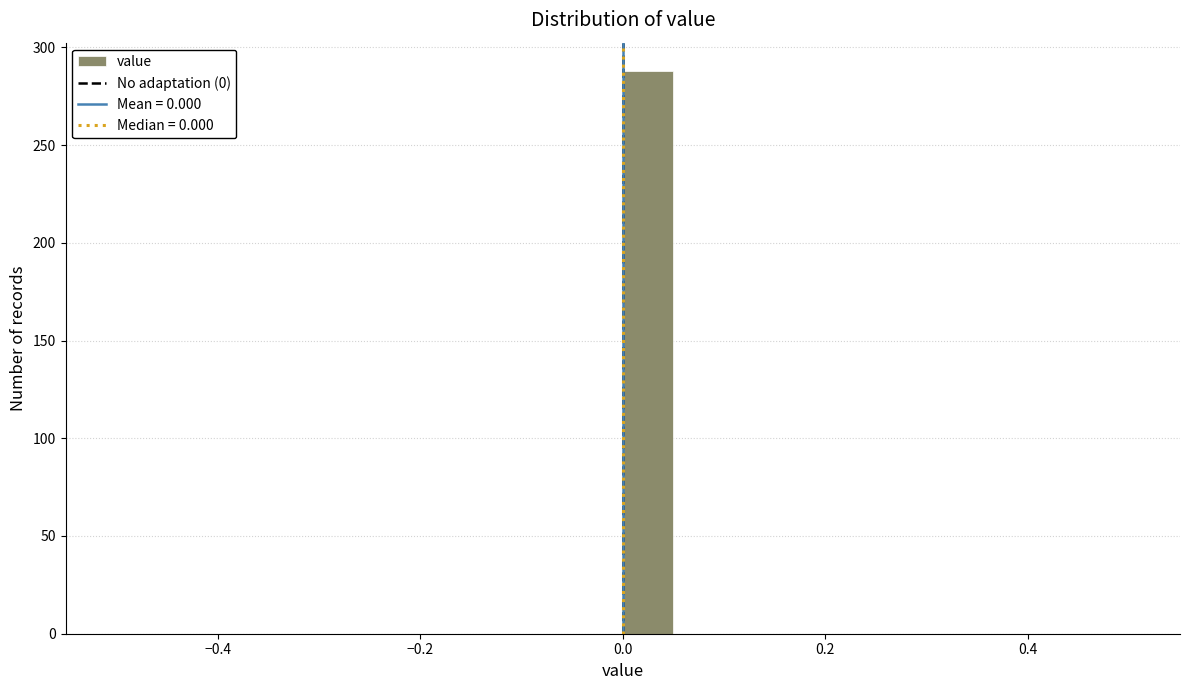

Around what value on the x-axis is the tallest bar? Give the approximate position of its centre, as read against the axis.

0.02